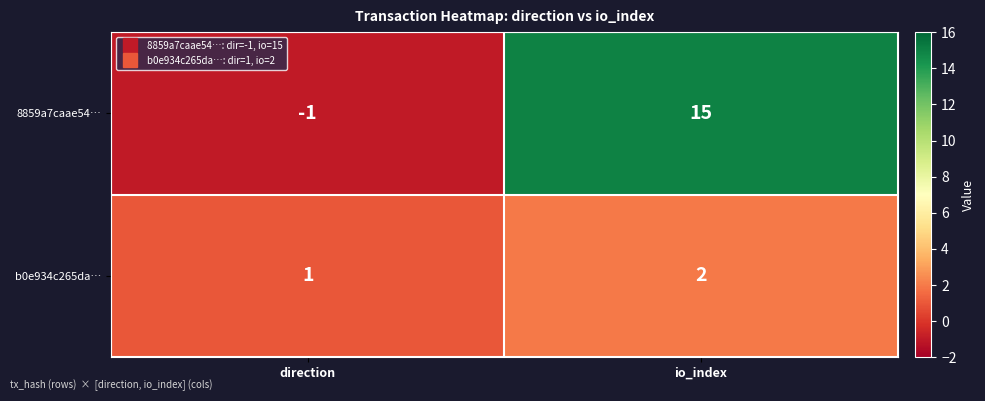

Count the number of data series in this chart.

2